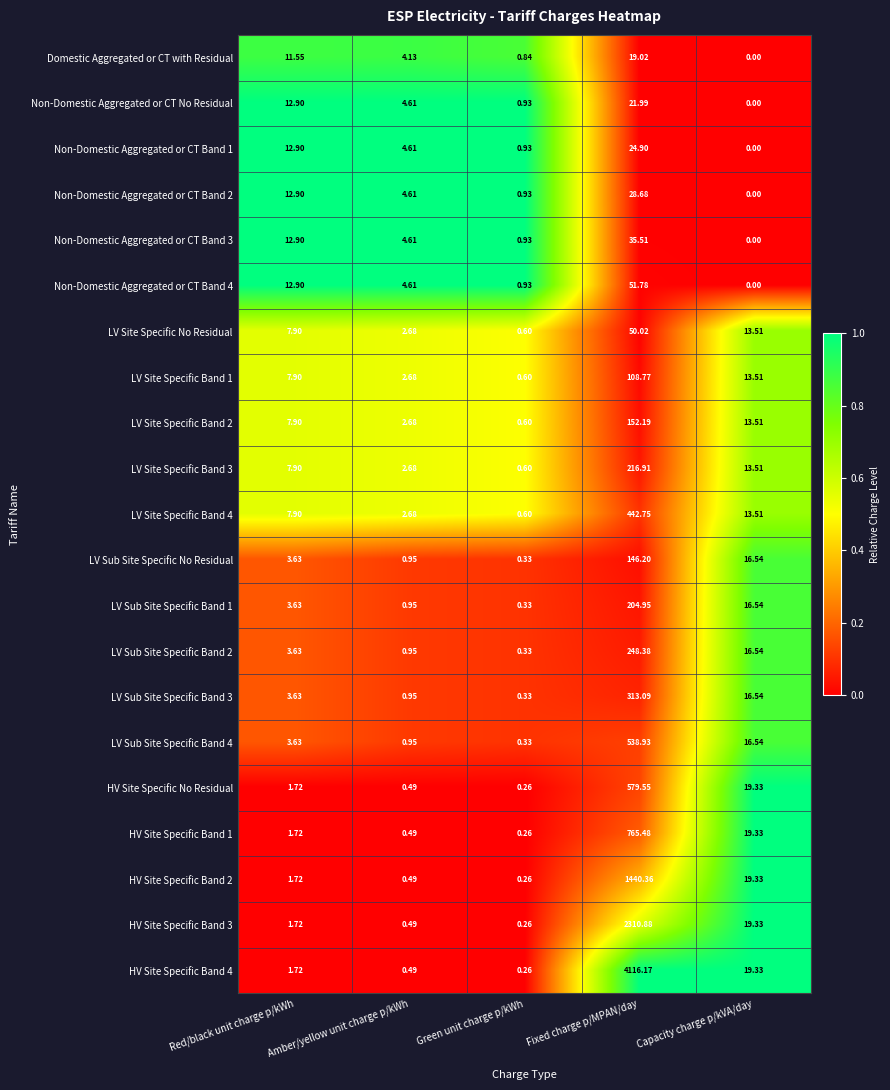

List the labels in order of LV Sub Site Specific Band 4 value, largest first.

Fixed charge p/MPAN/day, Capacity charge p/kVA/day, Red/black unit charge p/kWh, Amber/yellow unit charge p/kWh, Green unit charge p/kWh